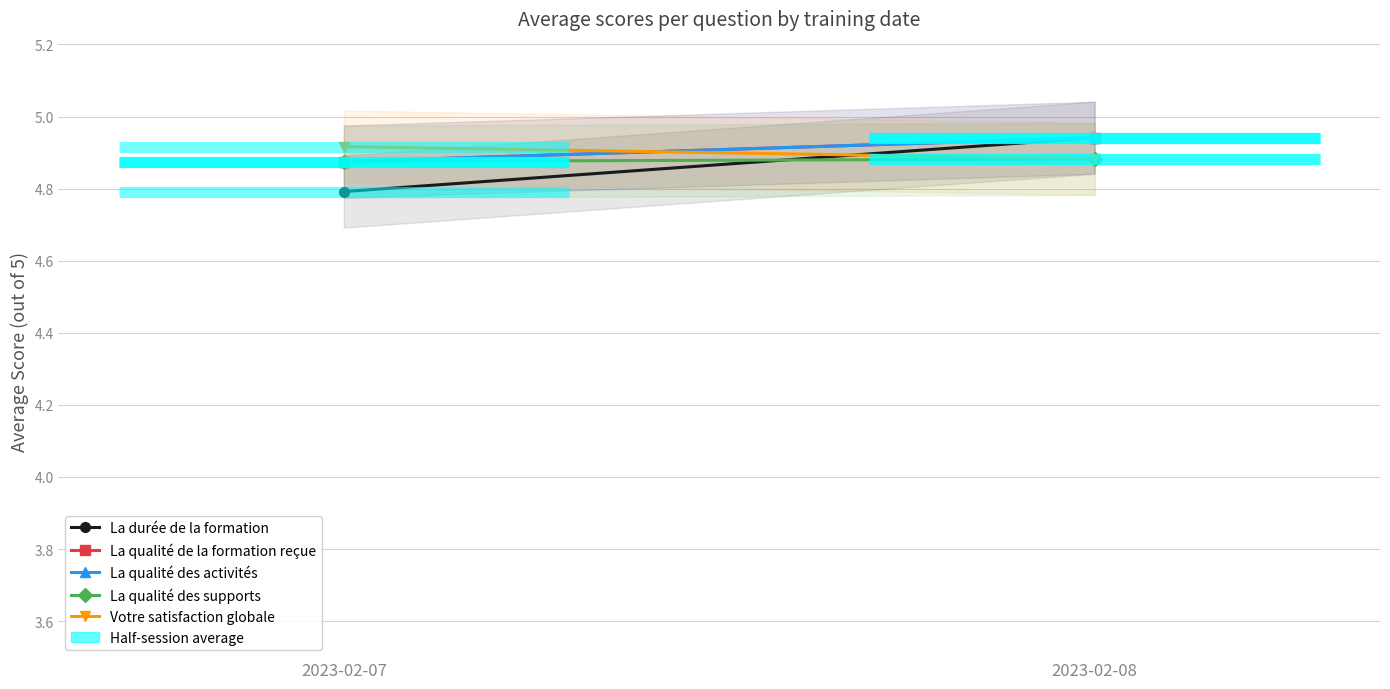

Rank the series by their maximum value, from lowest to highest.

La qualité des supports, Votre satisfaction globale, La durée de la formation, La qualité de la formation reçue, La qualité des activités